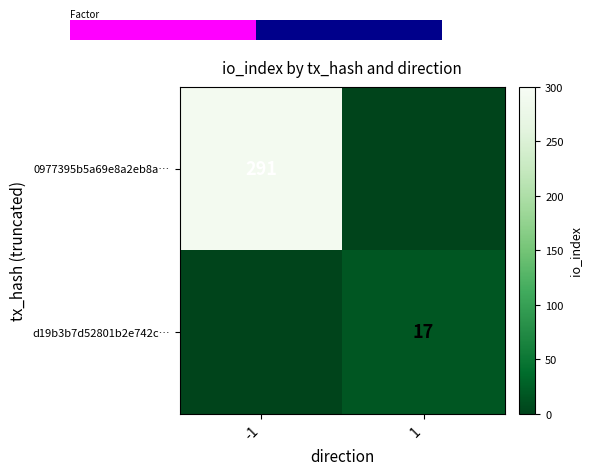

Between -1 and 1, which is larger?

-1